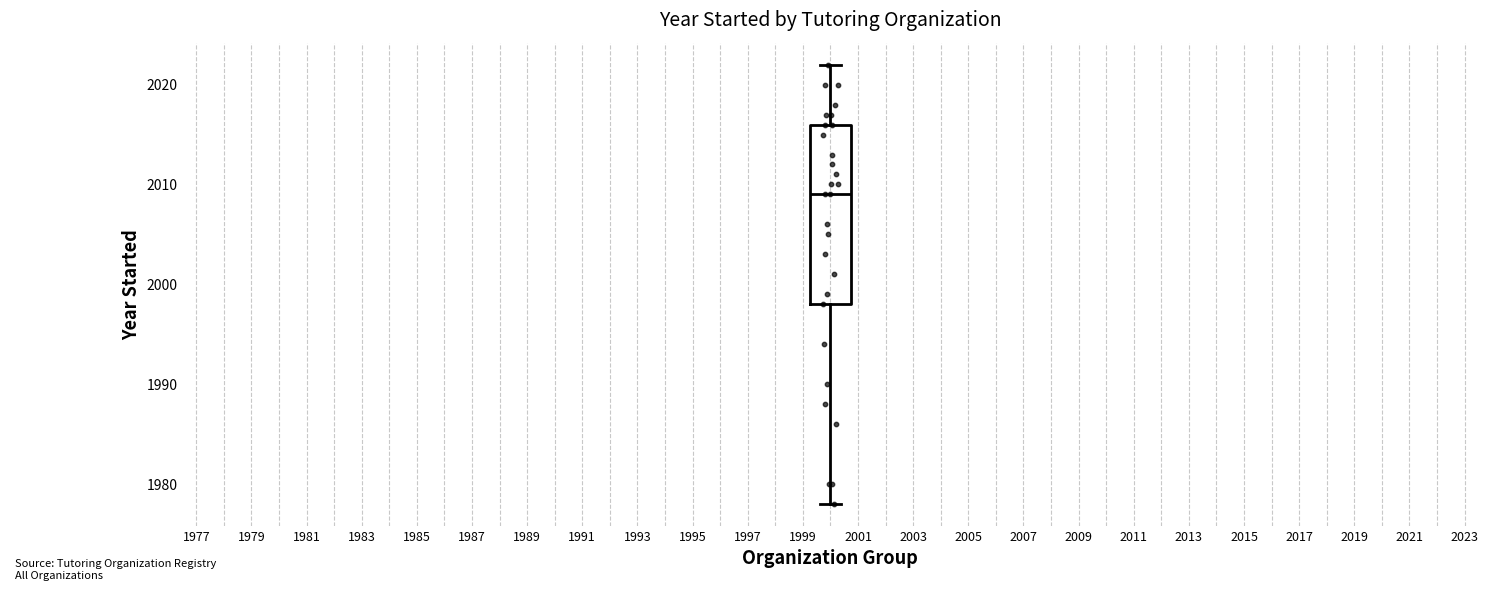

Transcribe this box plot: give where the median line is, the range the box spans, and where the two whiskers end, as read against the y-axis. The values are not printed on the chart, so give them approximately, as read against the axis.

median 2009, box 1998 to 2016, whiskers 1978 to 2022